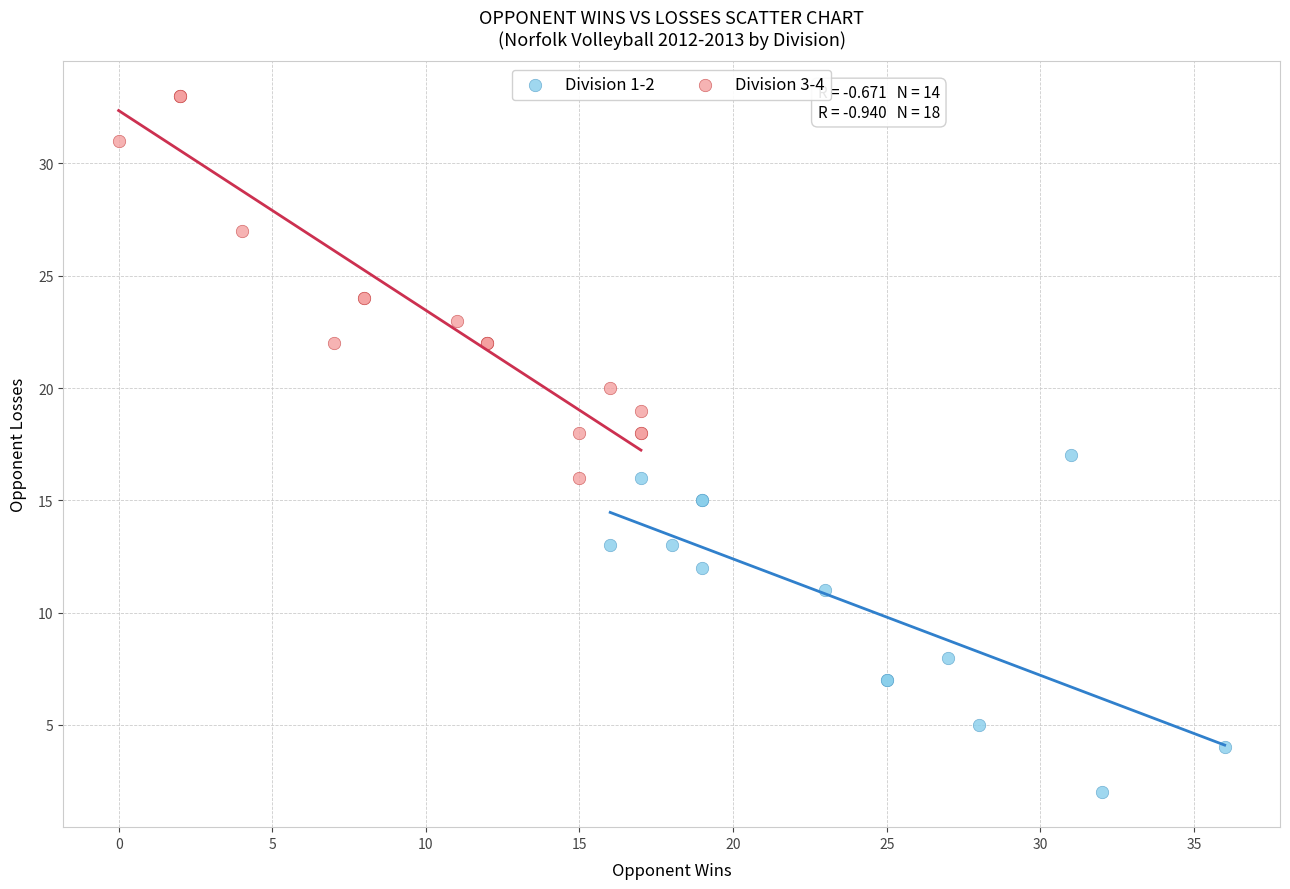

Which series reaches the minimum Y coordinate?

Division 1-2